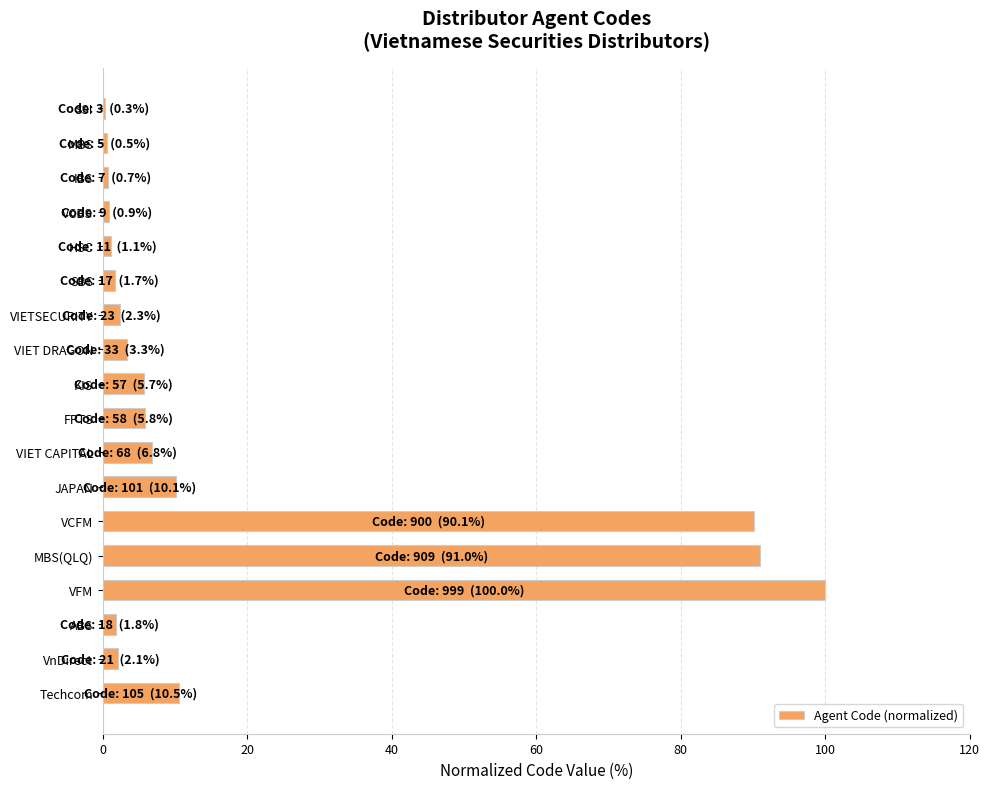

Which category has the highest value across all series?

VFM